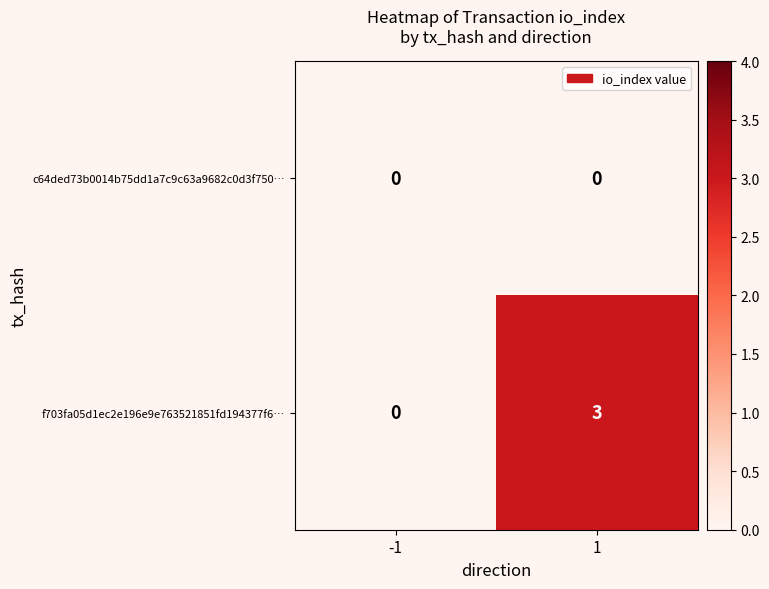

What is the difference between the f703fa05d1ec2e196e9e763521851fd194377f6… values at 1 and -1?

3